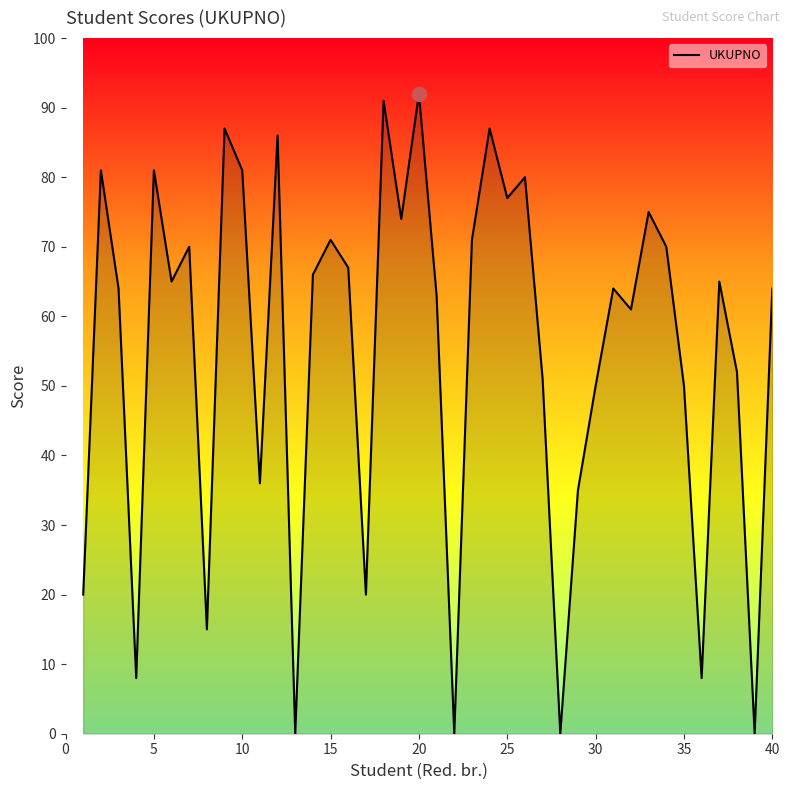

What is the greatest value displayed?

92